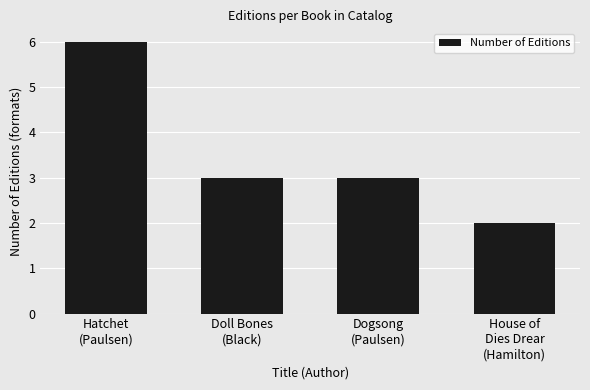

What is the maximum value shown in the chart?

6